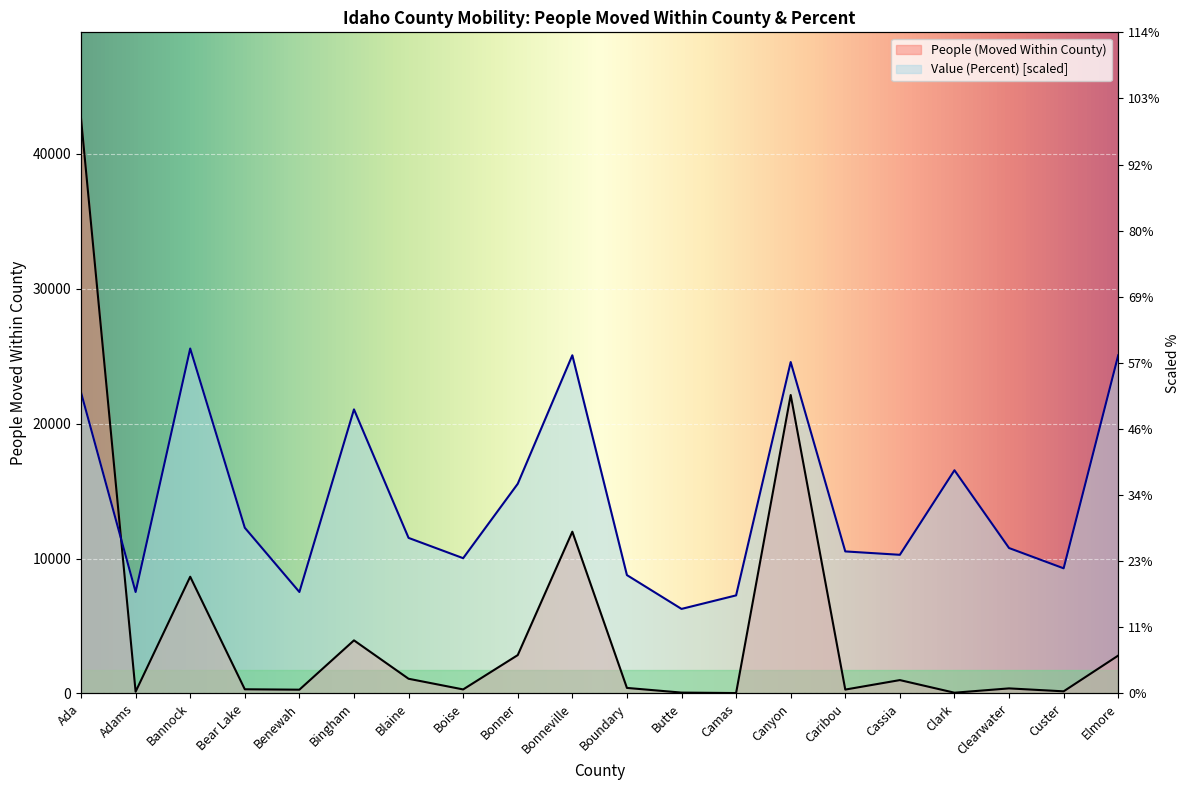

Which has a higher value, Bear Lake or Cassia?

Cassia